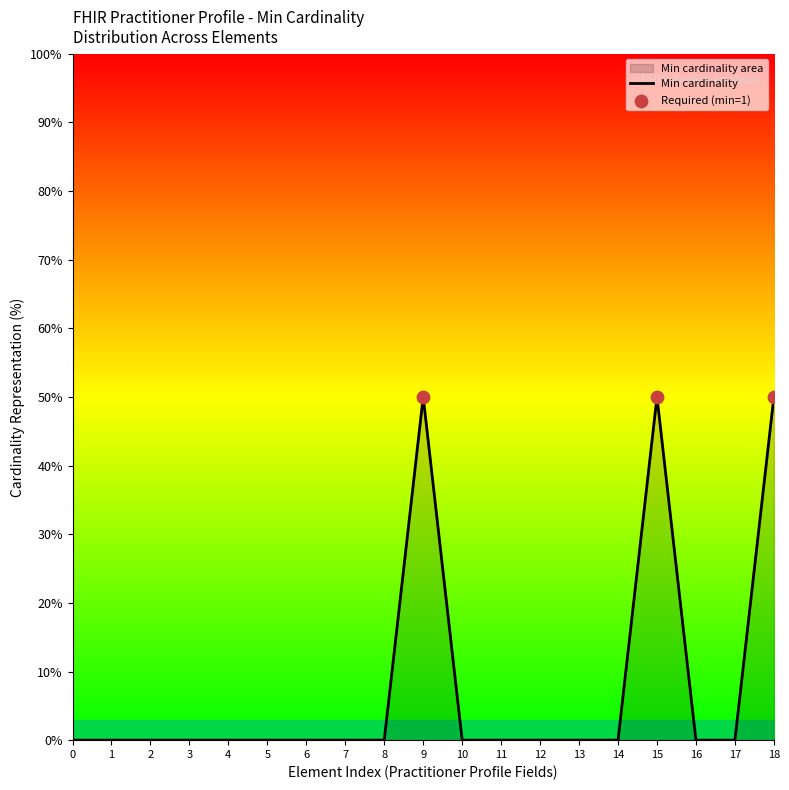

Between 9 and 5, which is larger?

9